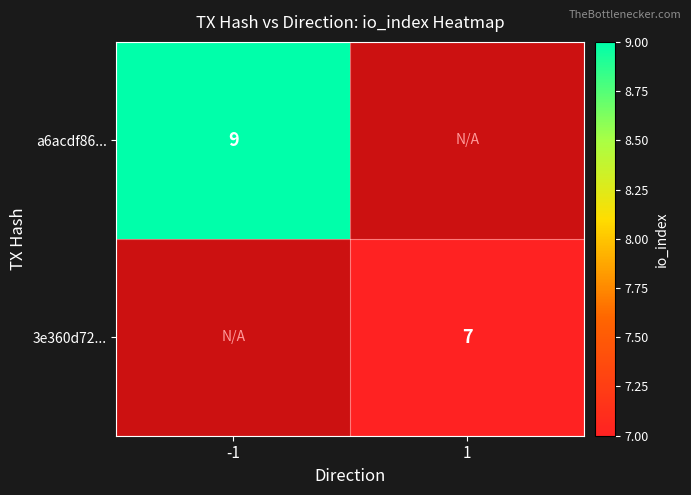

True or false: 3e360d72... has a value of 7 at 1.

True